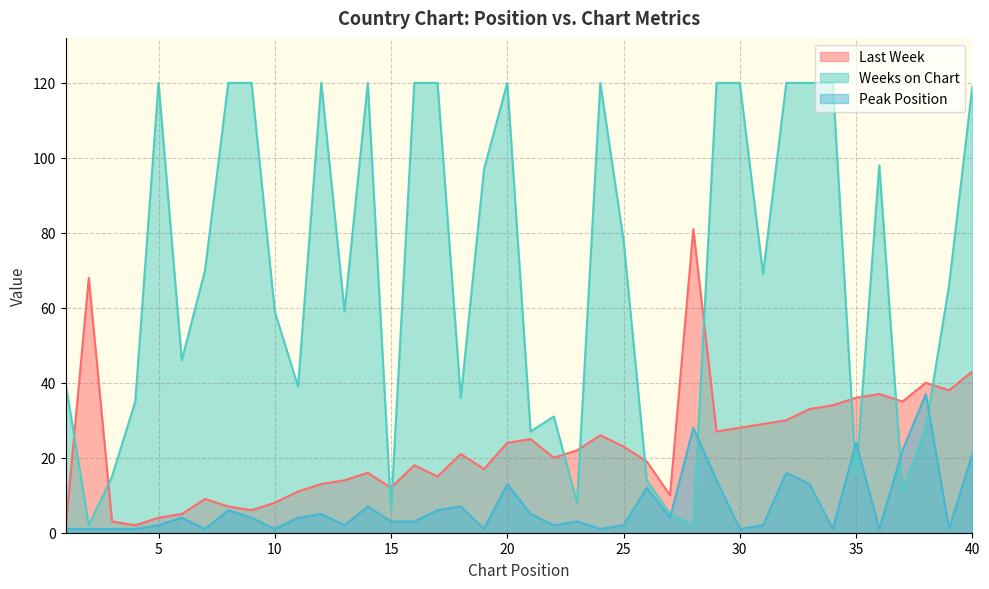

What is the difference between the second highest and minimum values in the Weeks on Chart series?

118